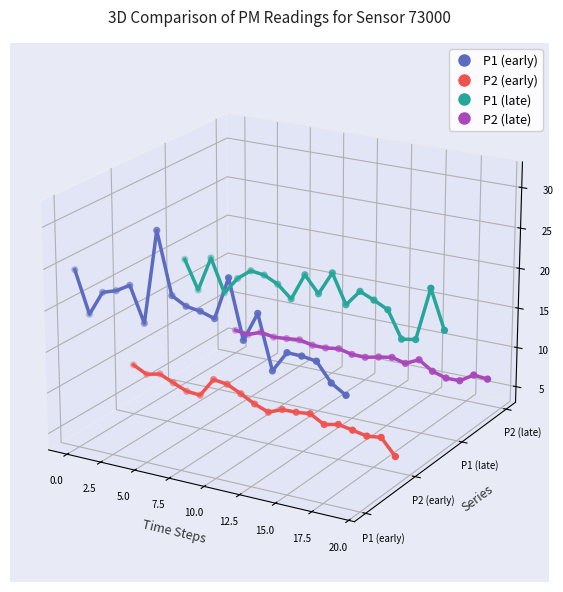

Which series contains the highest Y value?

P1 (early)